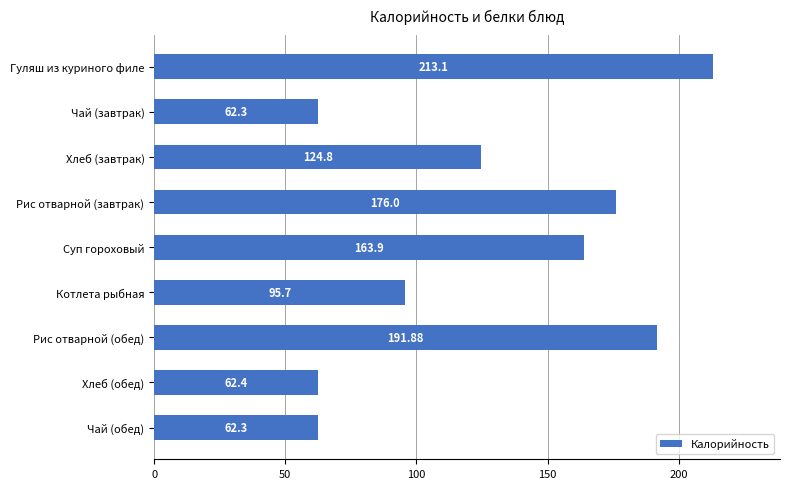

What is the label of the 6th bar from the bottom?

Рис отварной (завтрак)